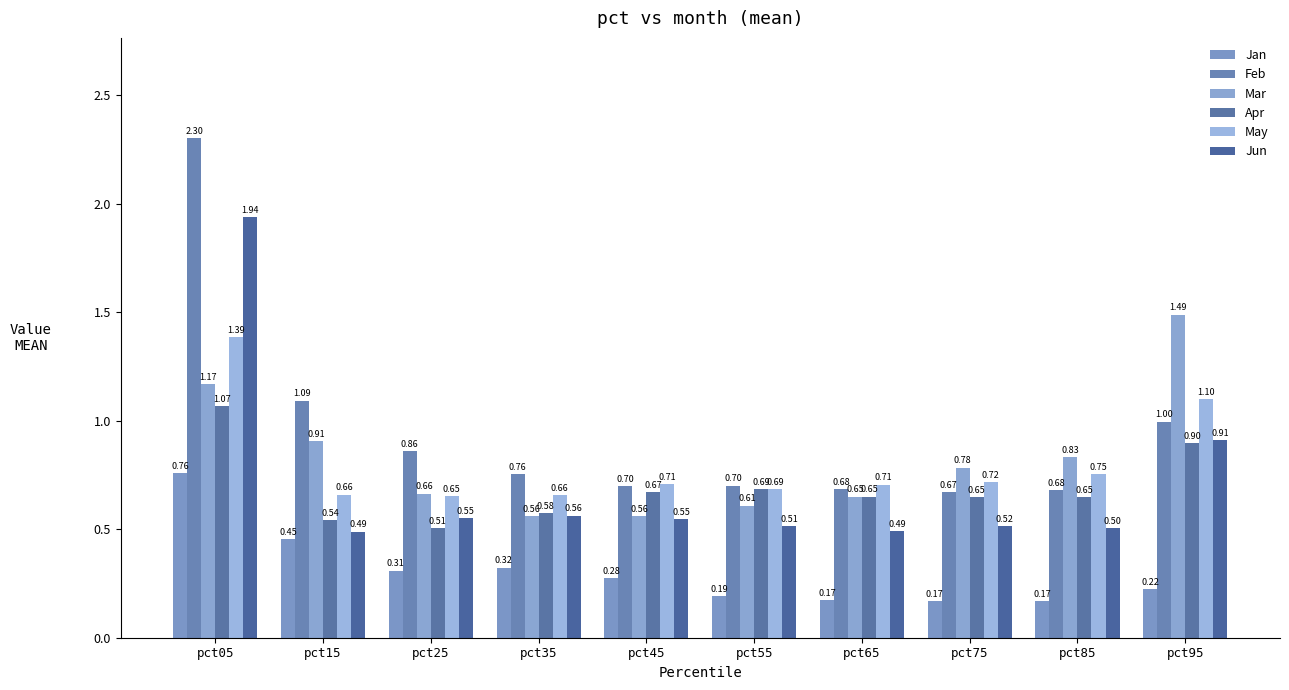

Which label corresponds to the largest value in the chart?

pct05